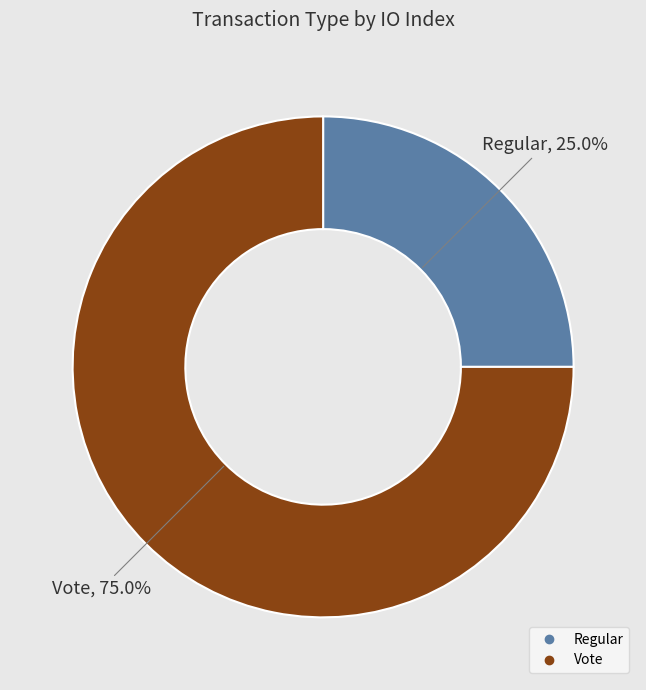

Approximately how many times larger is the value at Regular compared to Vote?

0.3